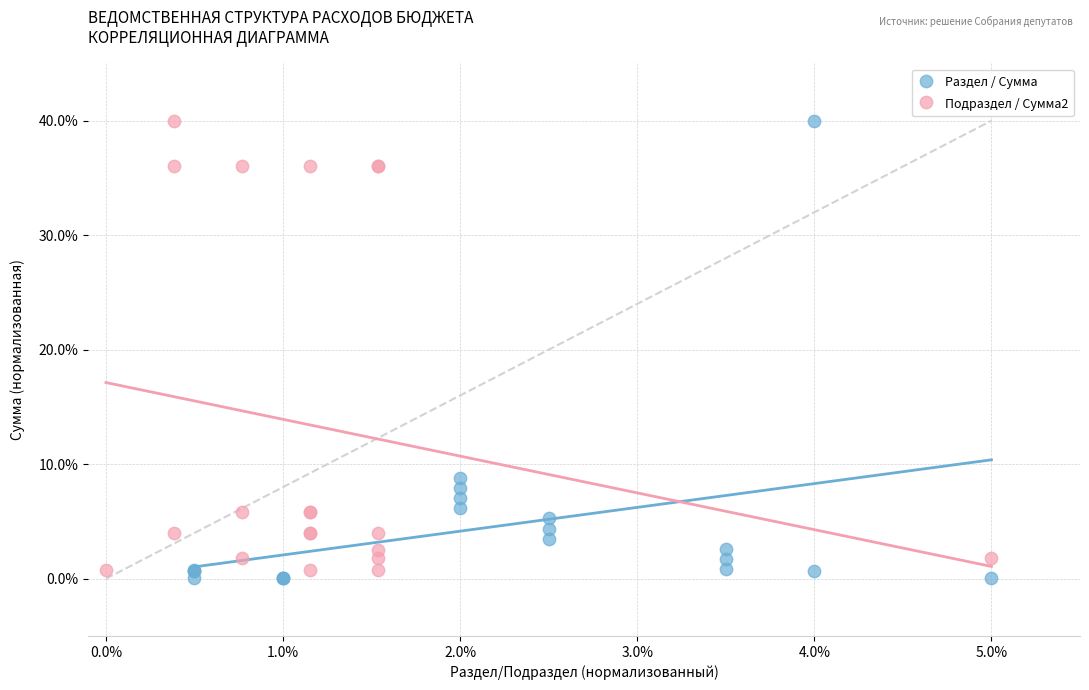

Which series has the largest Y range (max minus min)?

Раздел / Сумма